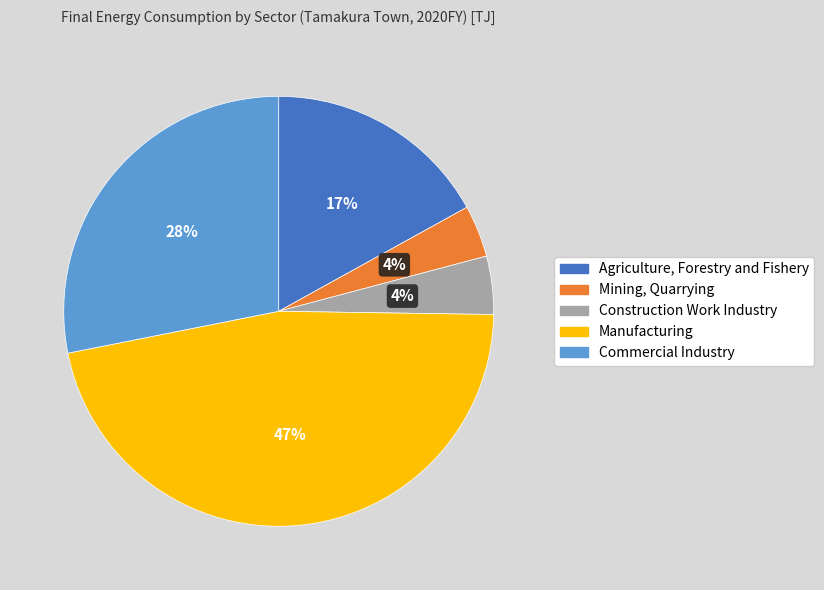

The Construction Work Industry slice represents 19% of the pie. True or false?

False